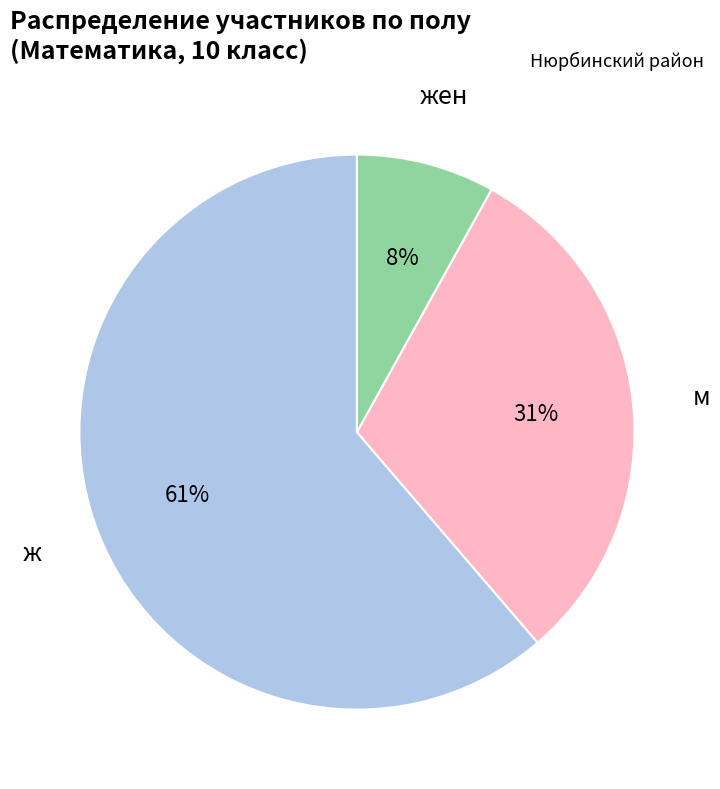

What is the largest slice in the pie chart?

ж